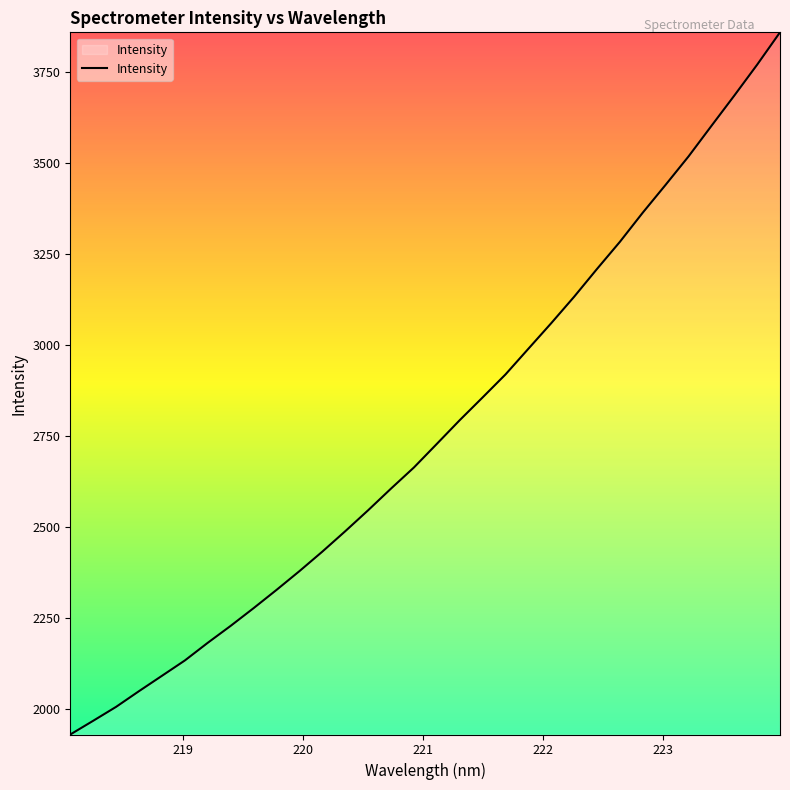

What is the greatest value displayed?

3858.3